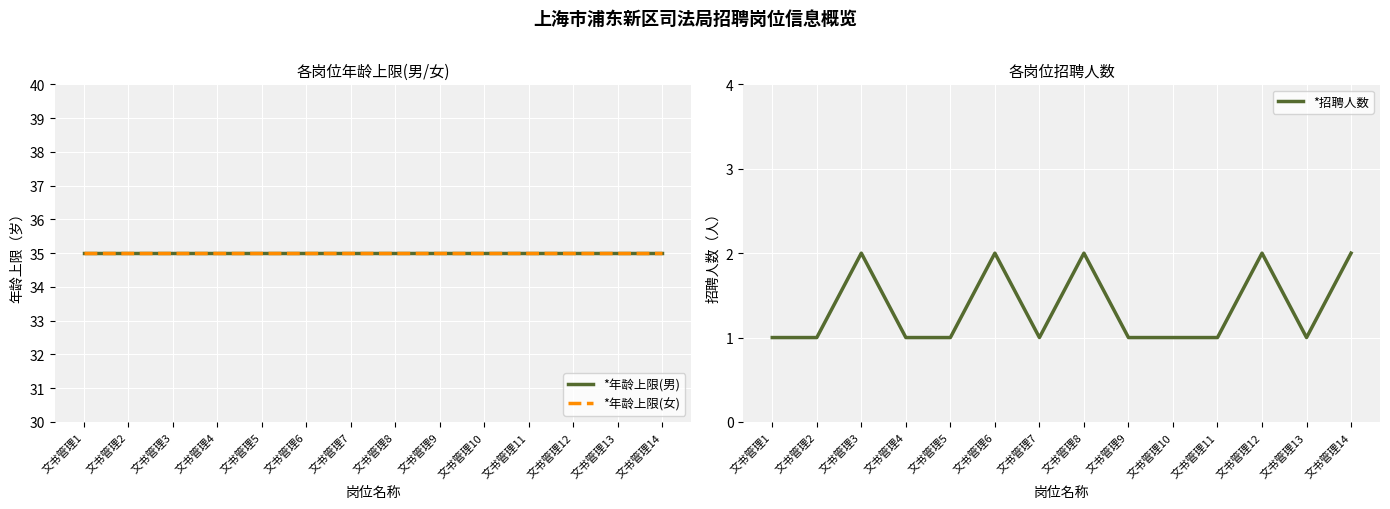

List the labels in order of *年龄上限(男) value, smallest first.

文书管理1, 文书管理2, 文书管理3, 文书管理4, 文书管理5, 文书管理6, 文书管理7, 文书管理8, 文书管理9, 文书管理10, 文书管理11, 文书管理12, 文书管理13, 文书管理14